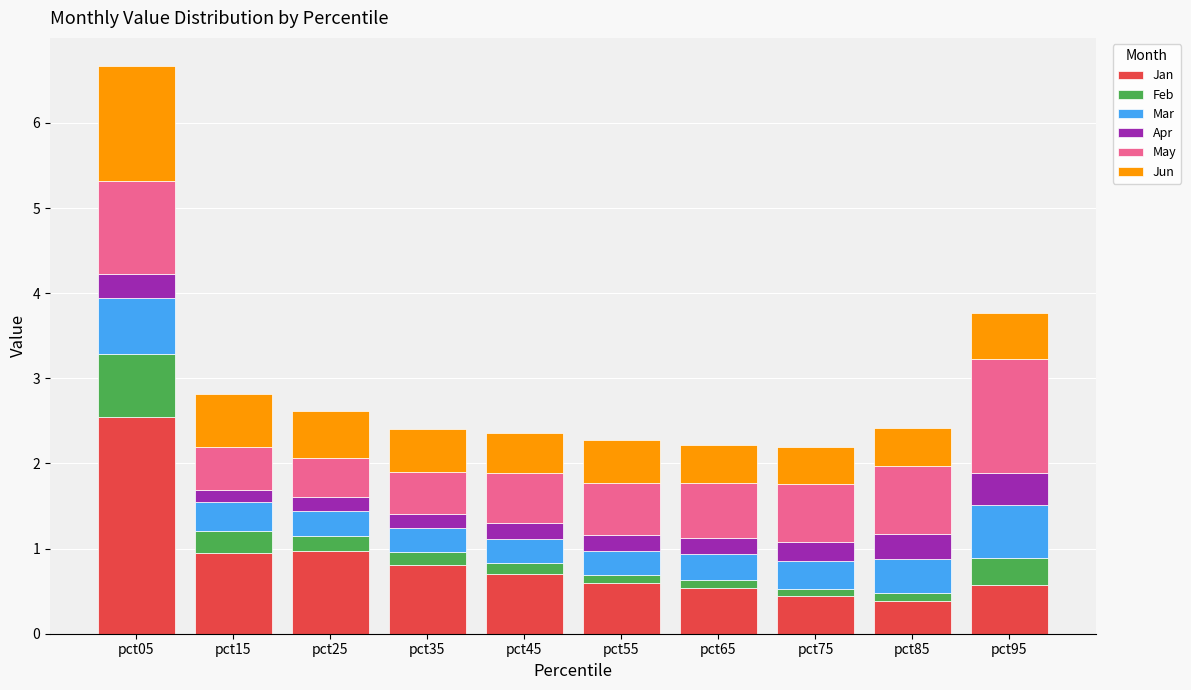

What are all the series names shown in the legend?

Jan, Feb, Mar, Apr, May, Jun